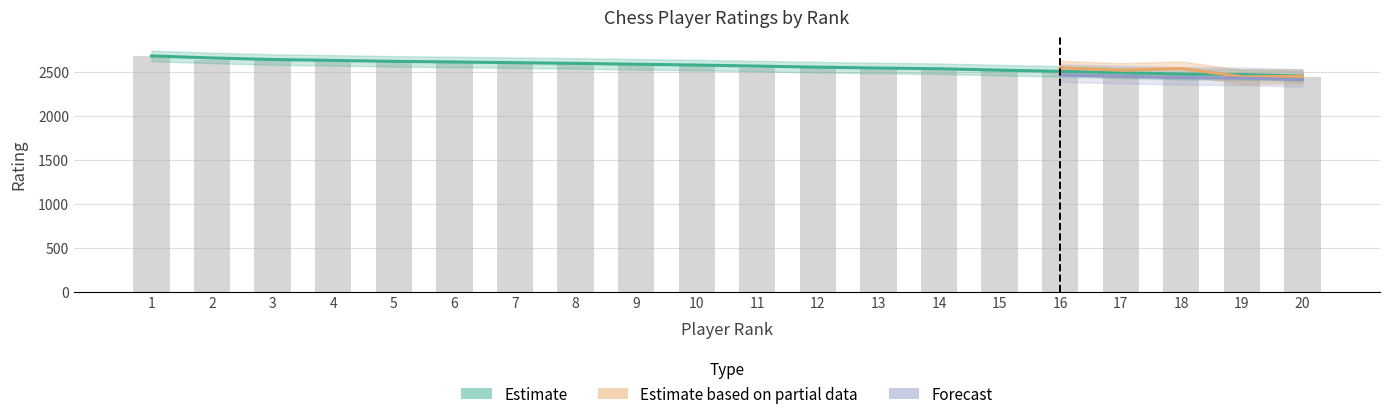

The International Rating series shows 3639 at 20. True or false?

False